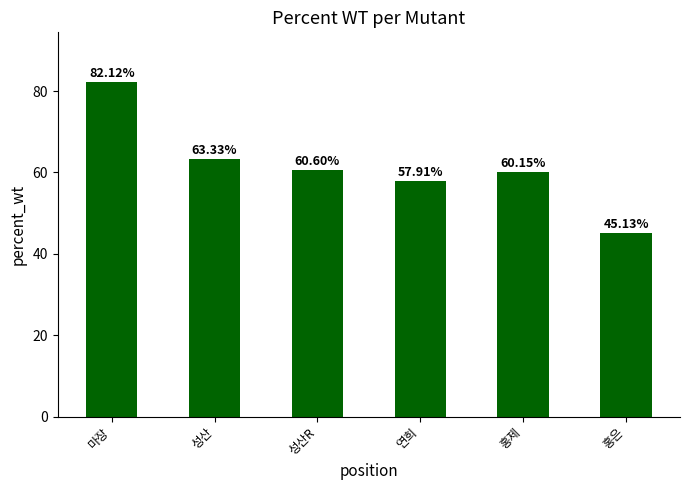

Which label corresponds to the largest value in the chart?

마장